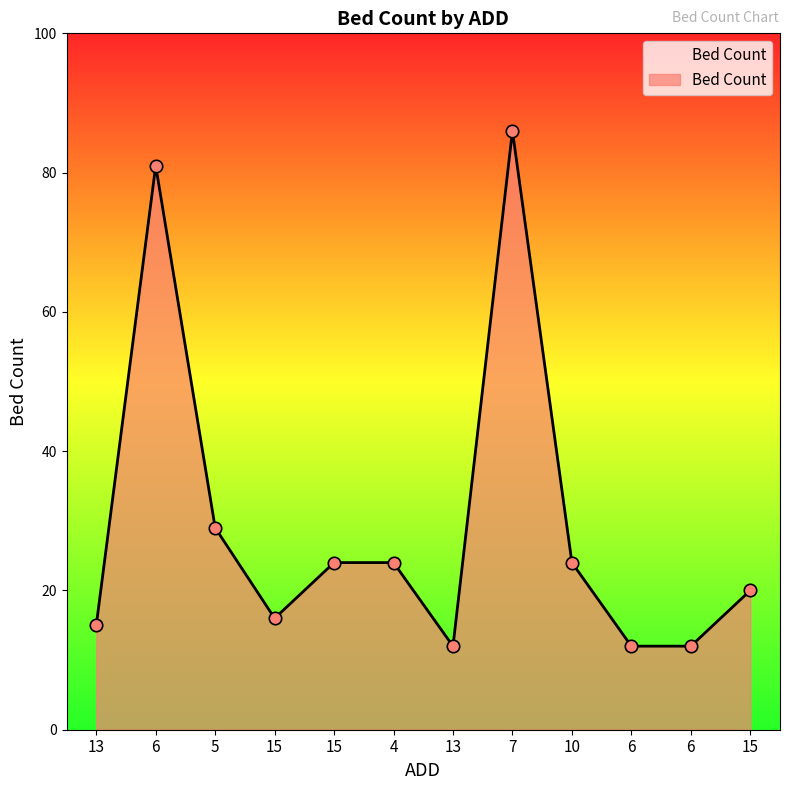

Between 4 and 15, which is larger?

4